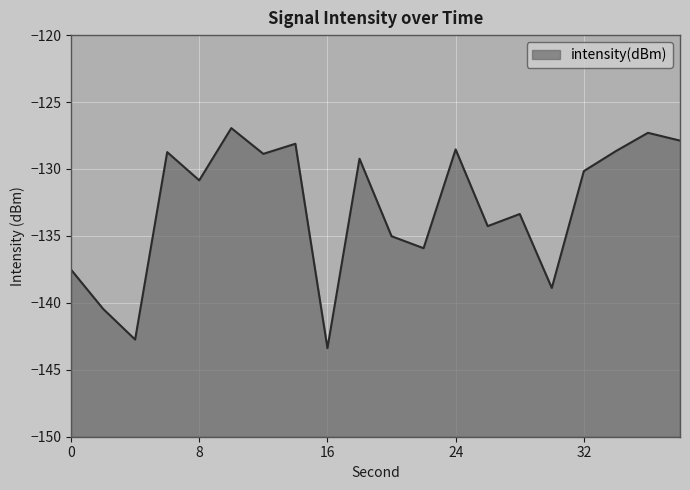

The value at 28 is -133.4. True or false?

True